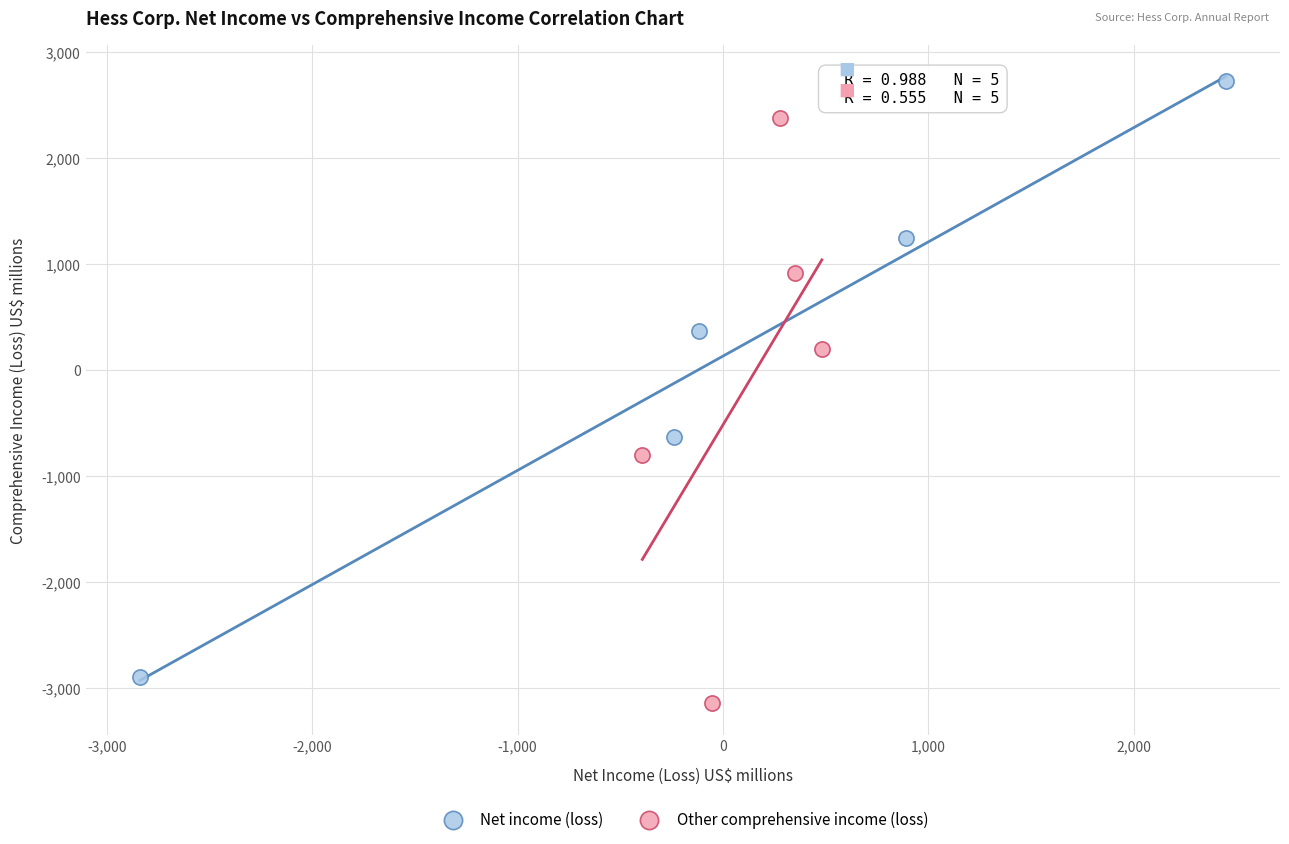

Which series has the widest spread of Y values?

Net income (loss)